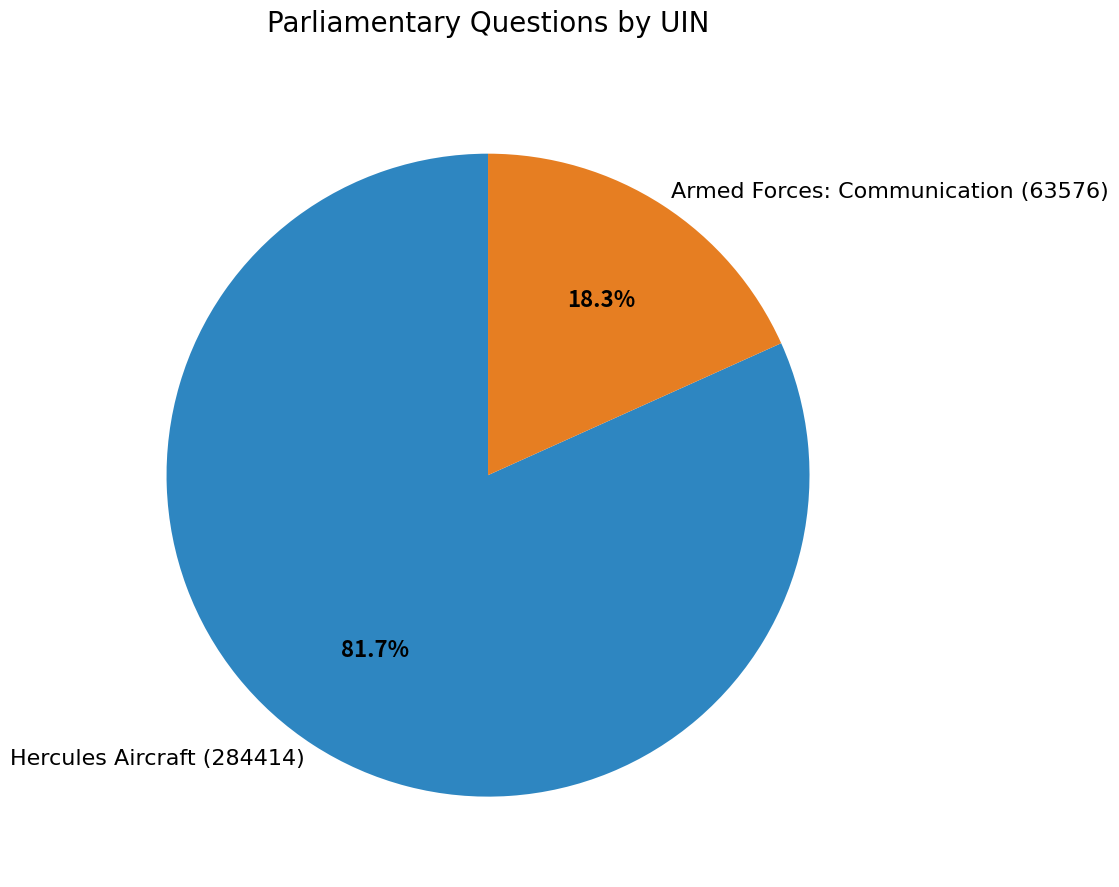

What is the ratio of the value at Hercules Aircraft (284414) to the value at Armed Forces: Communication (63576)?

4.5